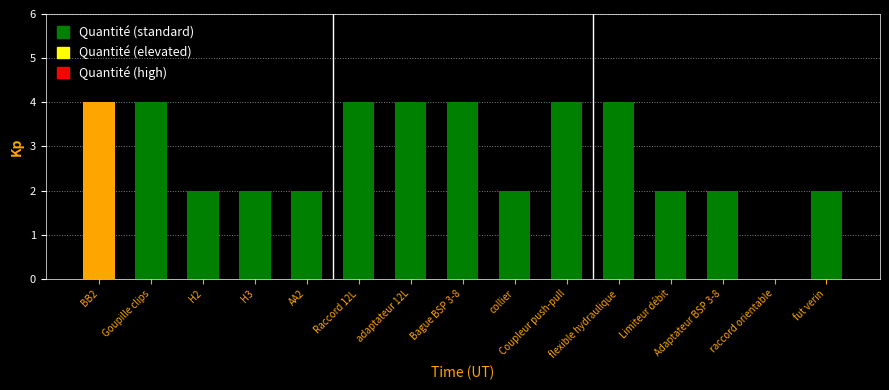

At which label does the data first exceed 2?

BB2